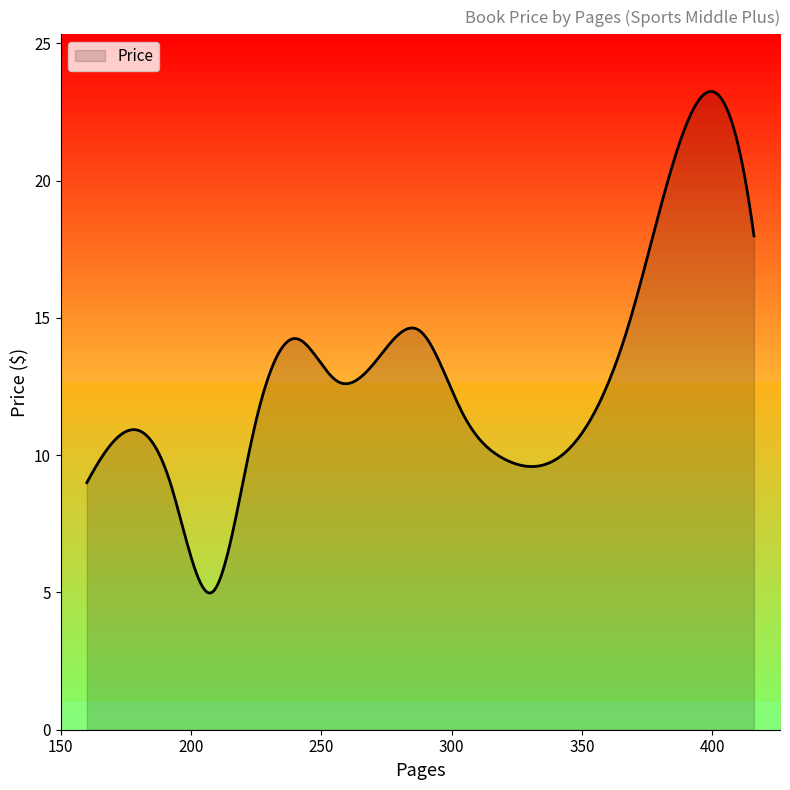

What is the difference between the second highest and minimum values?

18.3